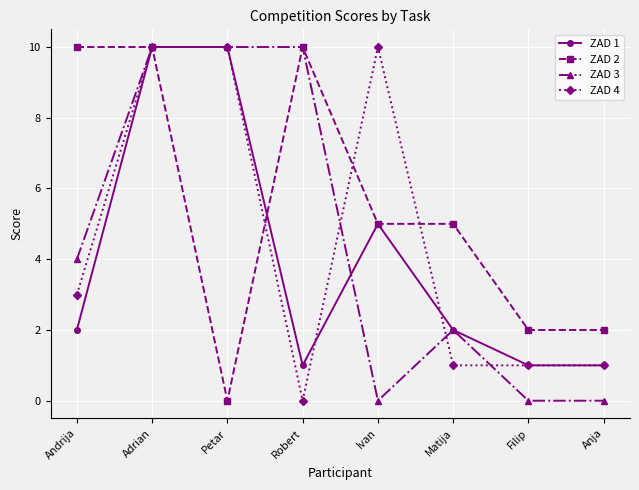

Reading right to left, list all the values displayed in this chart.

ZAD 1: 1	1	2	5	1	10	10	2
ZAD 2: 2	2	5	5	10	0	10	10
ZAD 3: 0	0	2	0	10	10	10	4
ZAD 4: 1	1	1	10	0	10	10	3